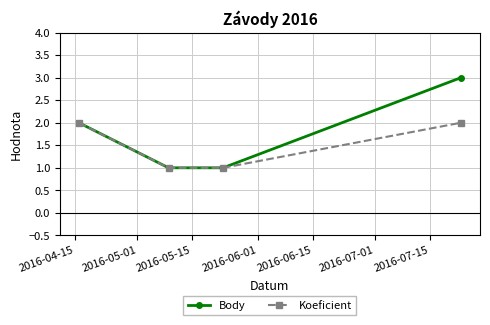

True or false: Body has more than 0 interior local peaks.

False